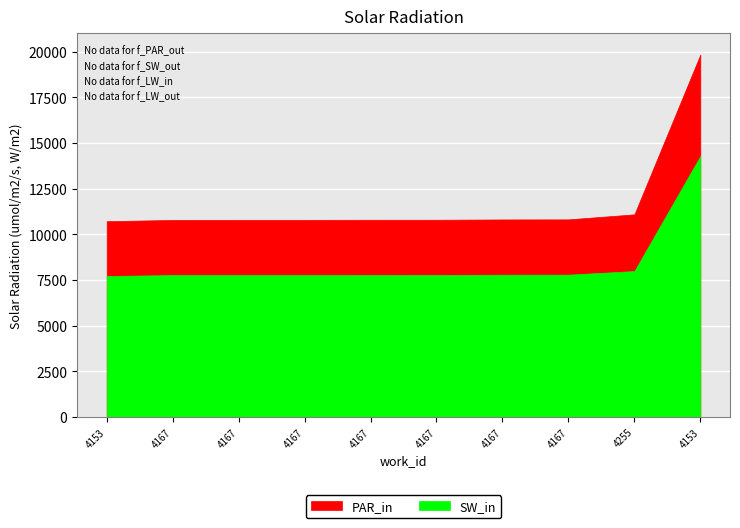

True or false: PAR_in and SW_in intersect in this chart.

False